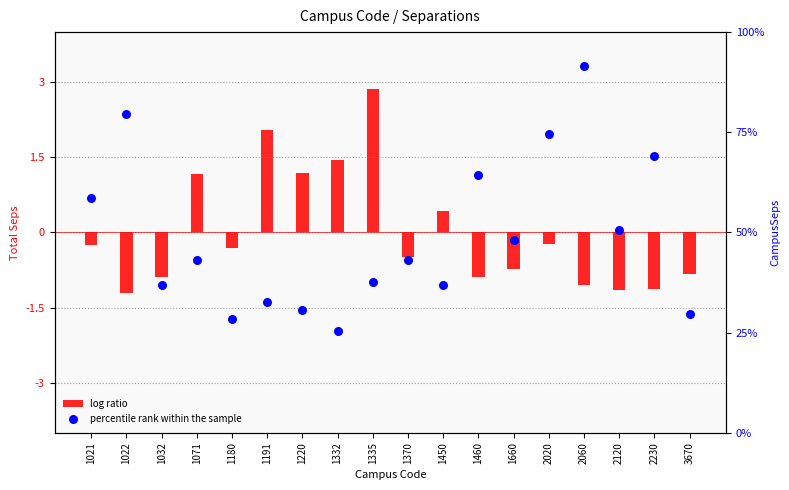

Which series reaches the maximum Y coordinate?

percentile rank within the sample